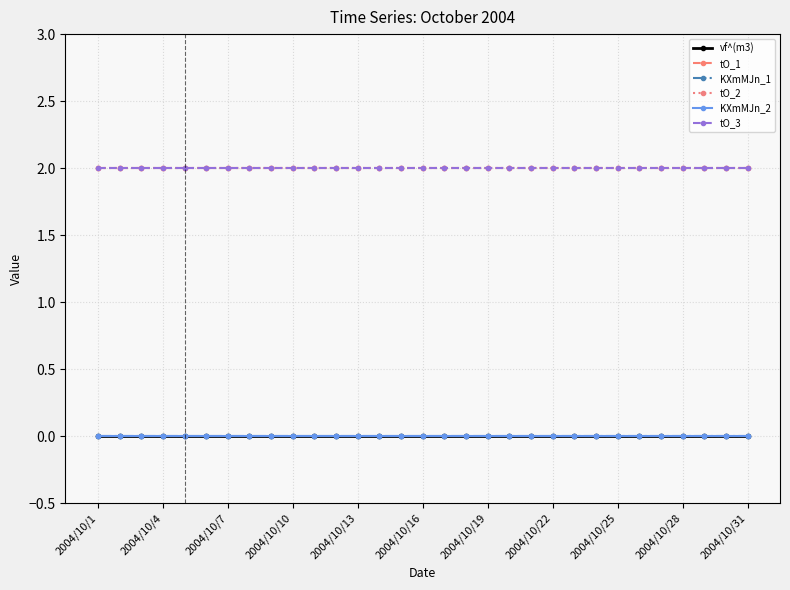

Is this an area chart (filled region under the line)?

No